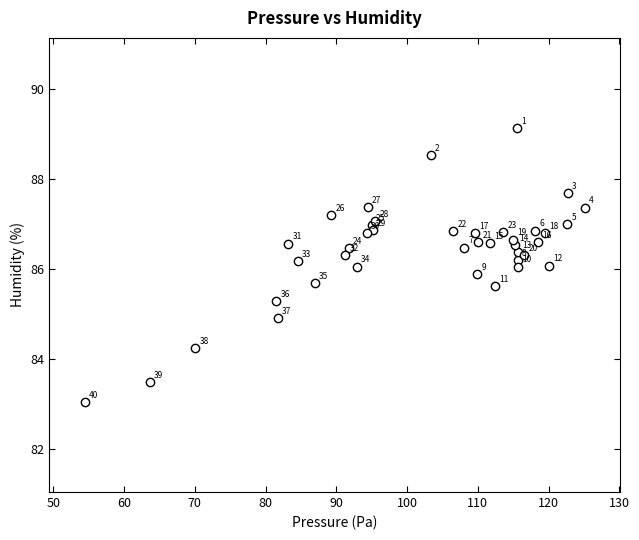

What Y value in the scatter plot is closest to 86?

86.1